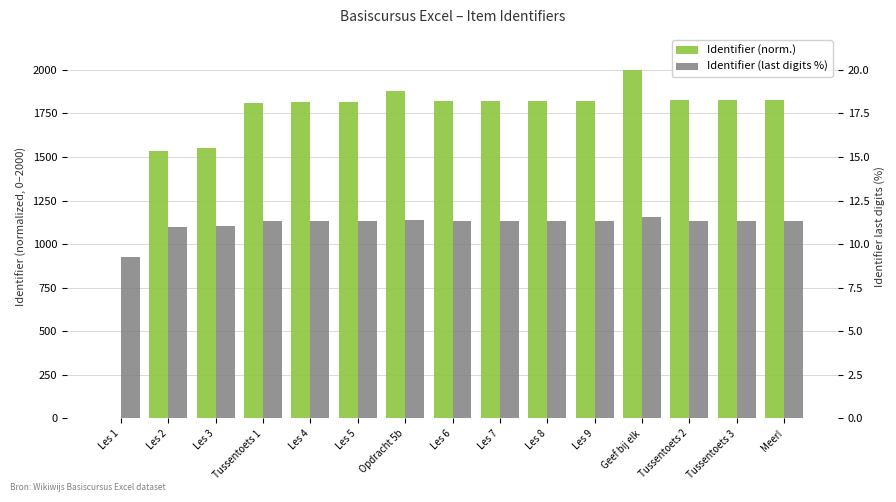

Reading left to right, what are all the values shown in this chart?

Identifier (norm.): Les 1=0.0	Les 2=1536.7	Les 3=1550.7	Tussentoets 1=1811.2	Les 4=1812.9	Les 5=1814.7	Opdracht 5b=1875.9	Les 6=1818.2	Les 7=1819.9	Les 8=1821.7	Les 9=1823.4	Geef bij elk=2000.0	Tussentoets 2=1825.2	Tussentoets 3=1826.9	Meer!=1828.7
Identifier (last digits %): Les 1=9.2	Les 2=11.0	Les 3=11.0	Tussentoets 1=11.3	Les 4=11.3	Les 5=11.3	Opdracht 5b=11.4	Les 6=11.3	Les 7=11.3	Les 8=11.3	Les 9=11.3	Geef bij elk=11.5	Tussentoets 2=11.3	Tussentoets 3=11.3	Meer!=11.3